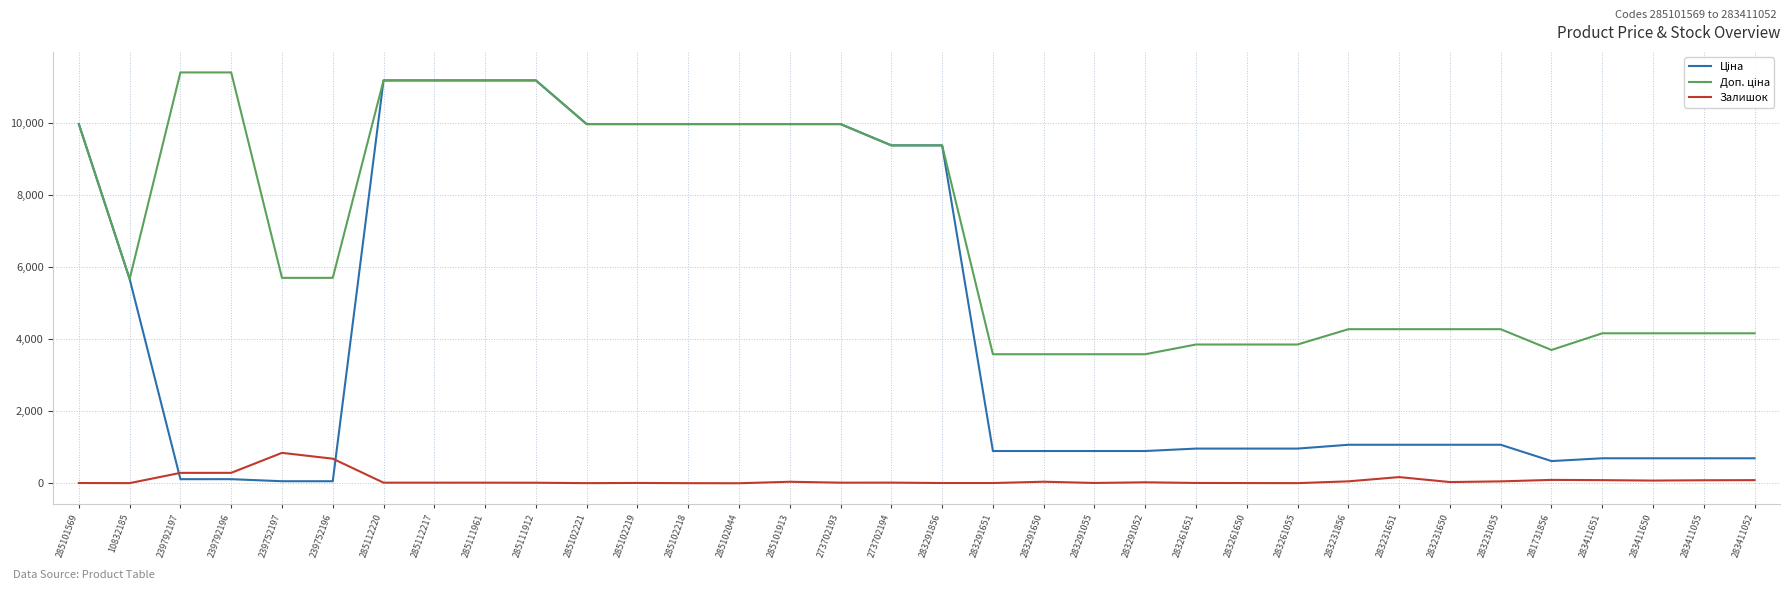

Count the number of categories in the chart.

34